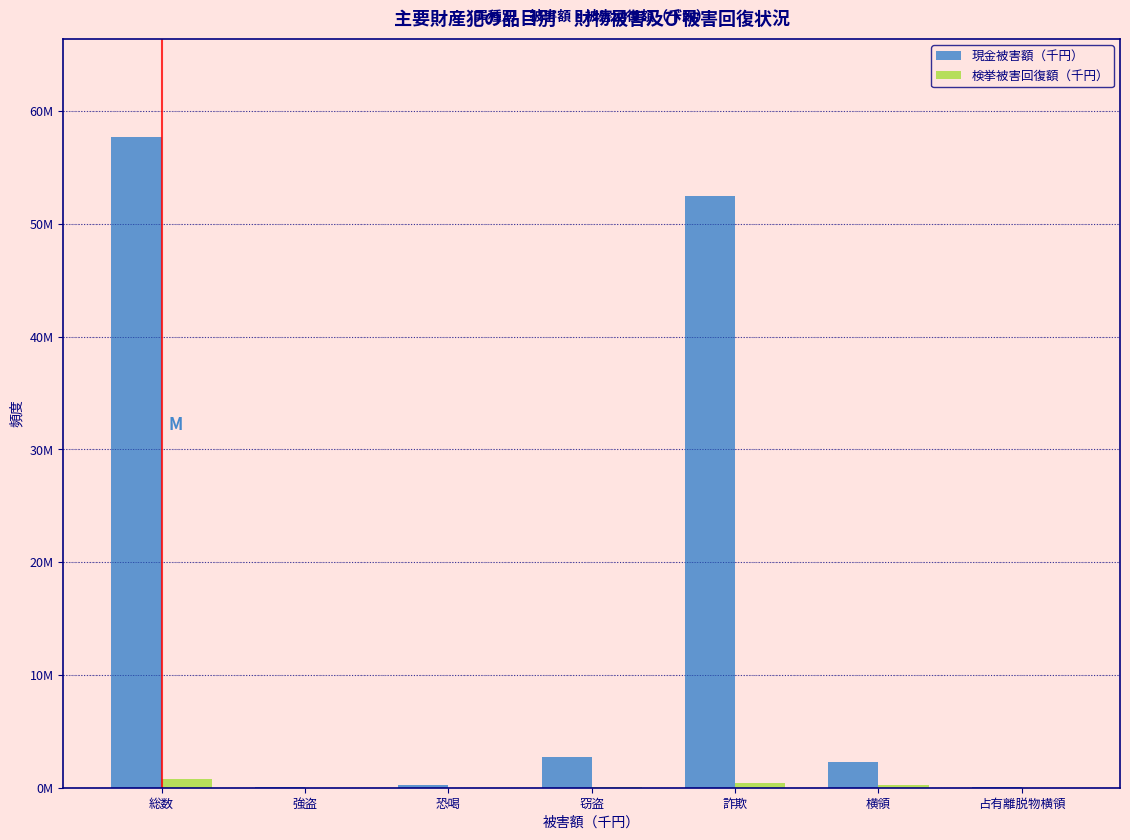

What are all the series names shown in the legend?

現金被害額（千円）, 検挙被害回復額（千円）